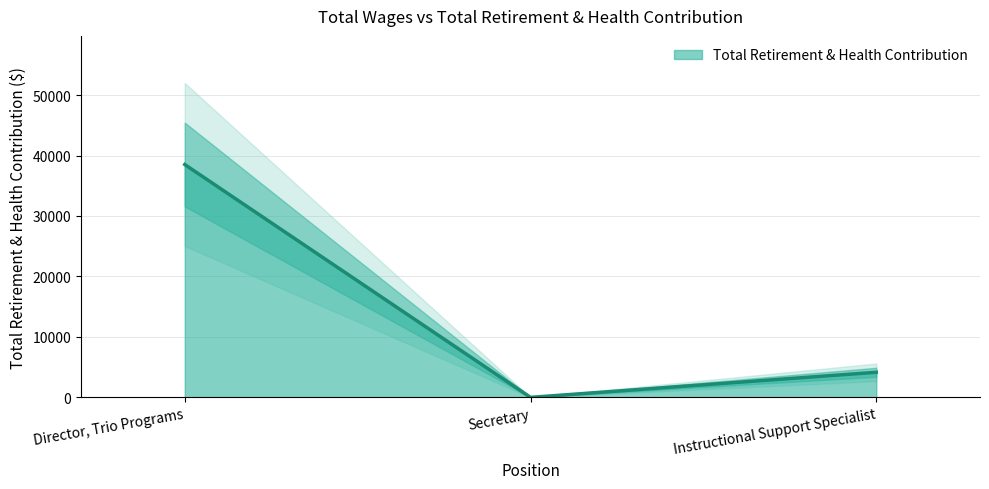

The value at Secretary is 0. True or false?

True